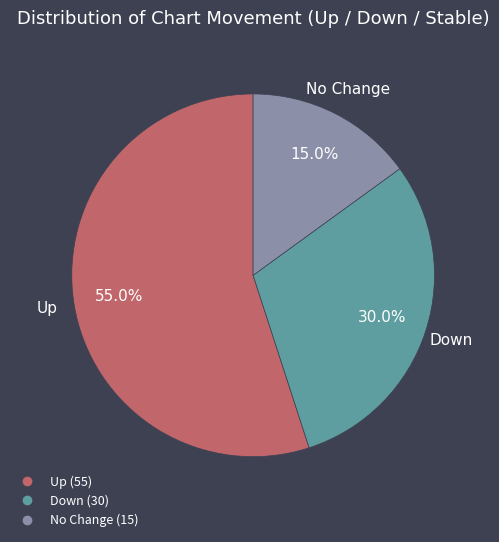

Is there any slice that represents more than half of the pie?

Yes